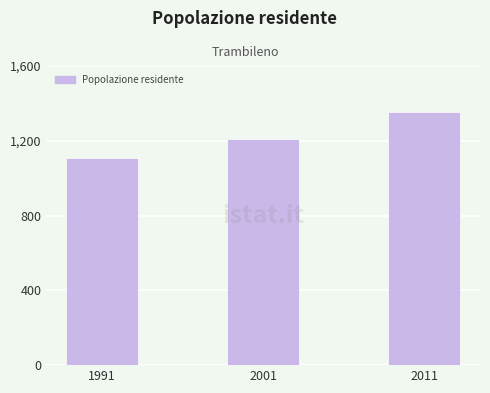

Reading right to left, what are all the values shown in this chart?

2011=1355	2001=1212	1991=1108